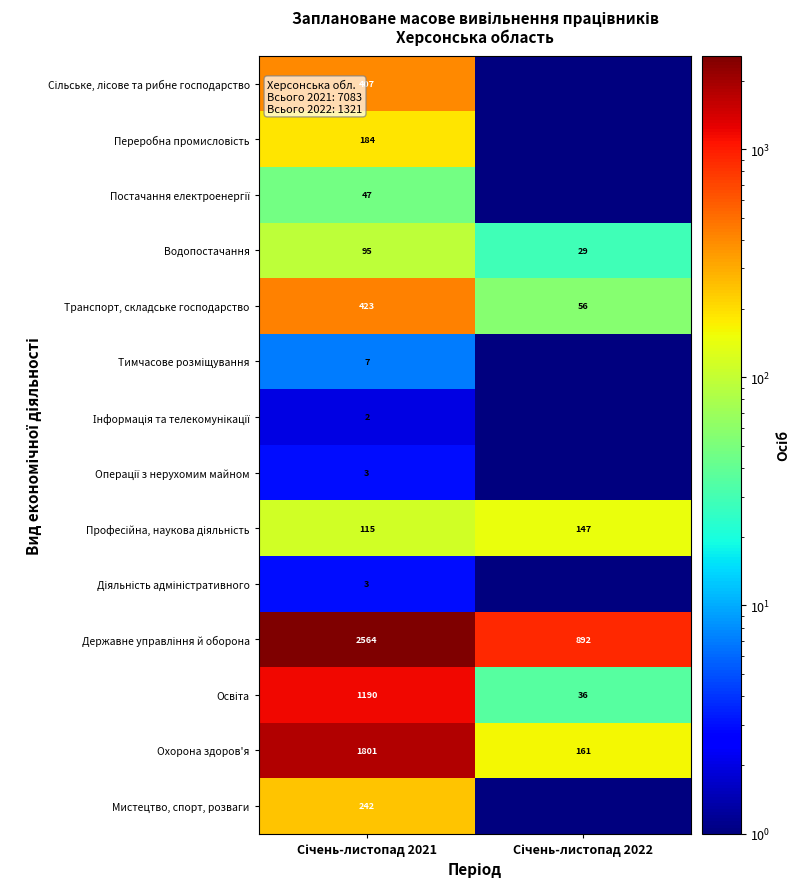

How many values in the Водопостачання series are below 95?

1